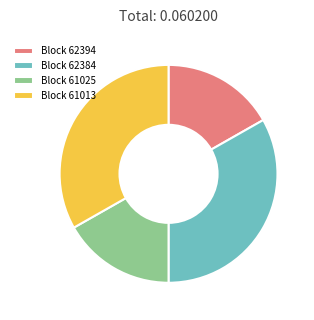

Count the number of slices in the pie.

4